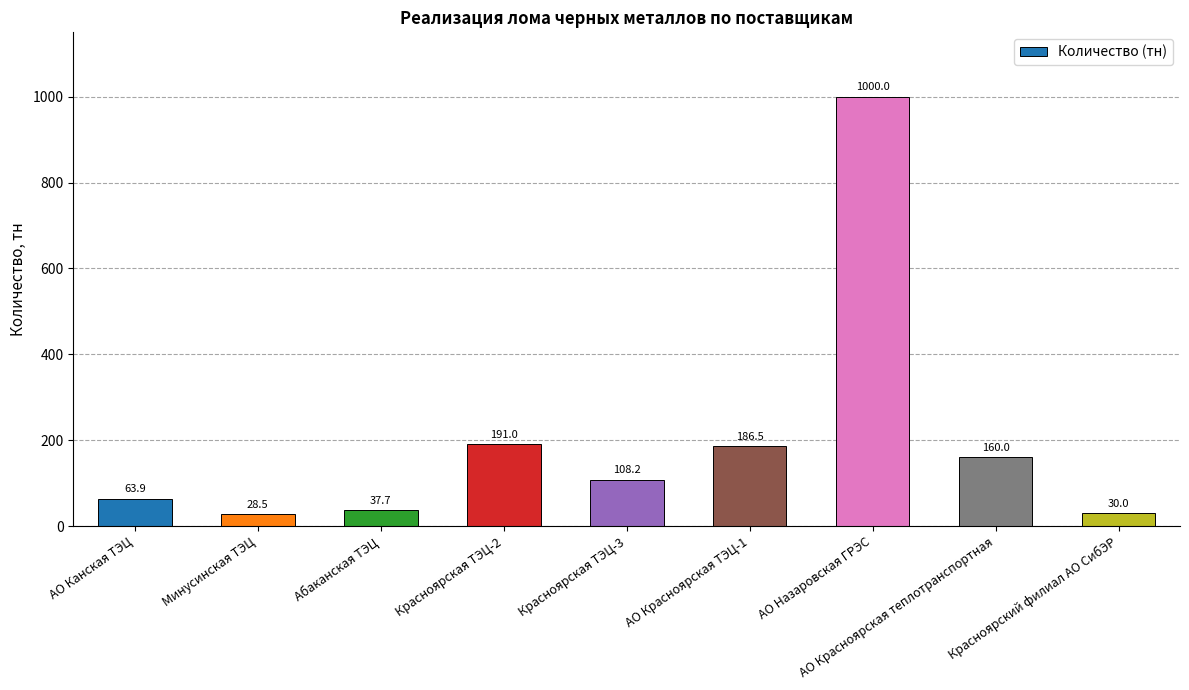

Rank the categories by value from highest to lowest.

АО Назаровская ГРЭС, Красноярская ТЭЦ-2, АО Красноярская ТЭЦ-1, АО Красноярская теплотранспортная, Красноярская ТЭЦ-3, АО Канская ТЭЦ, Абаканская ТЭЦ, Красноярский филиал АО СибЭР, Минусинская ТЭЦ